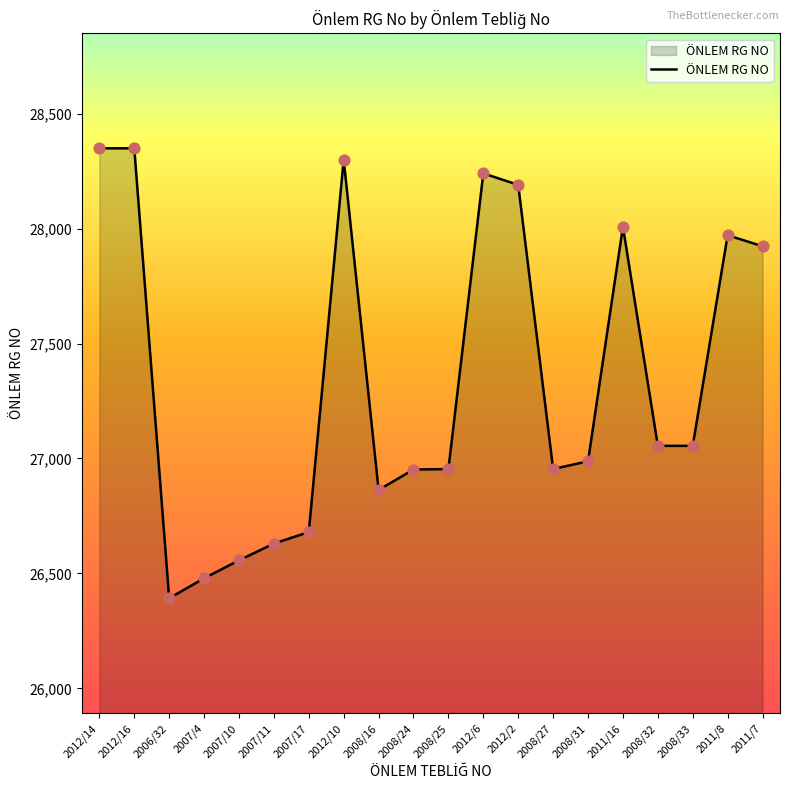

Between 2011/8 and 2008/16, which is larger?

2011/8